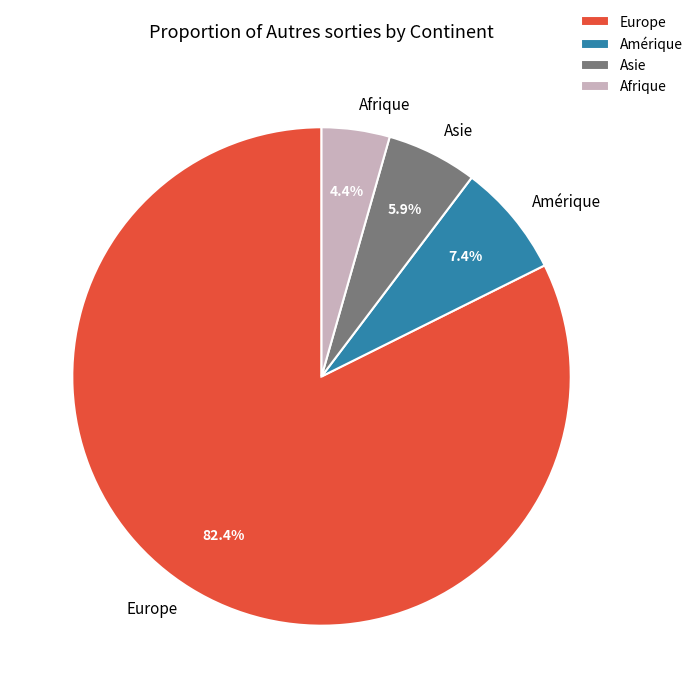

What is the largest slice in the pie chart?

Europe